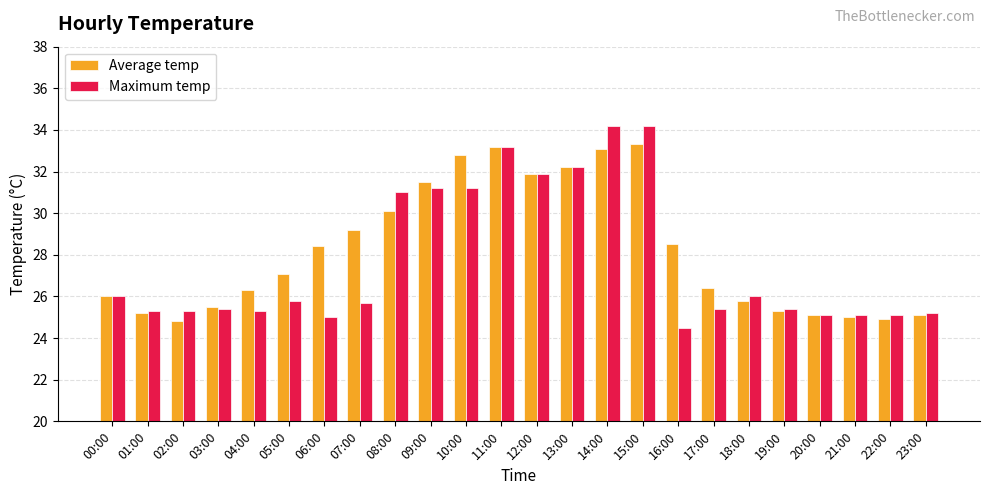

At which label does Maximum temp reach its minimum?

16:00